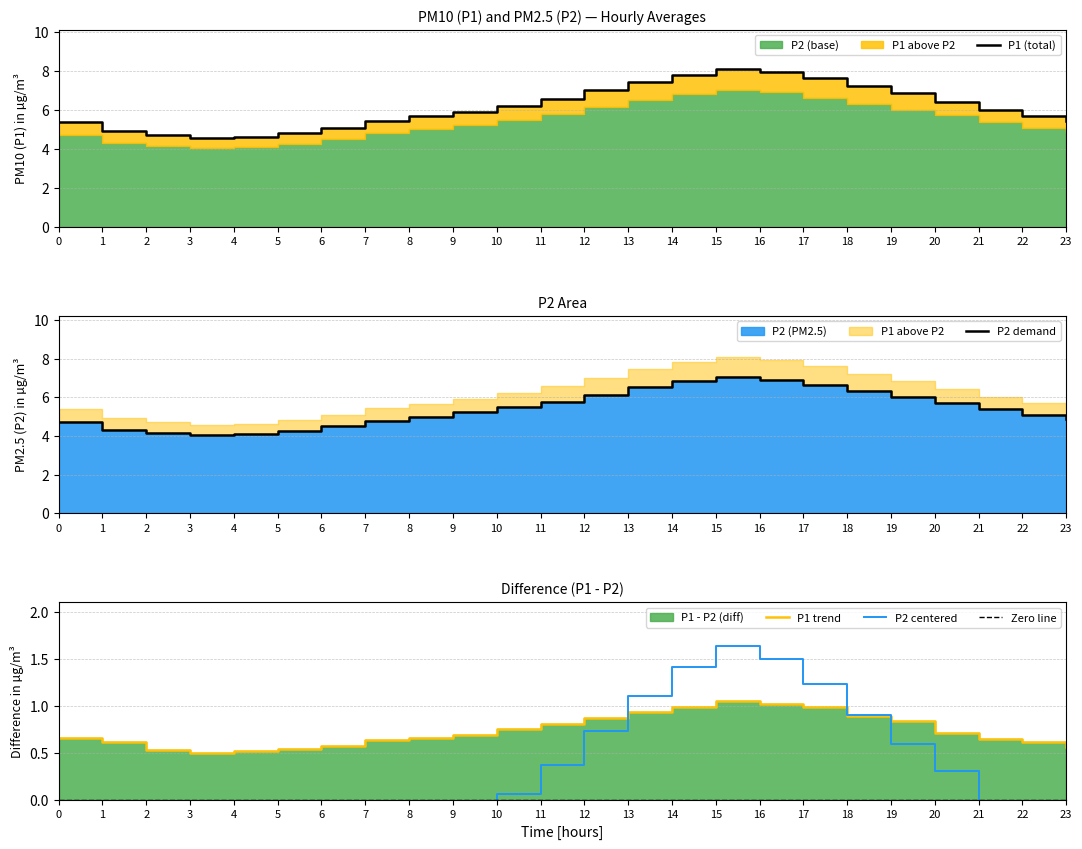

What is the difference between the second highest and minimum values in the P1 series?

3.4